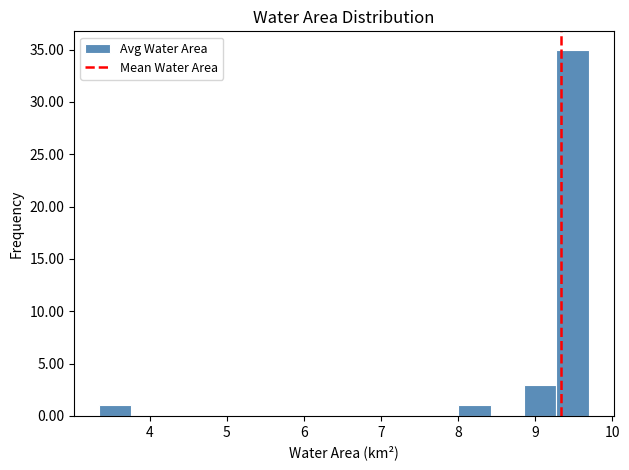

Which range on the x-axis has the tallest bar?

9.3 to 9.7